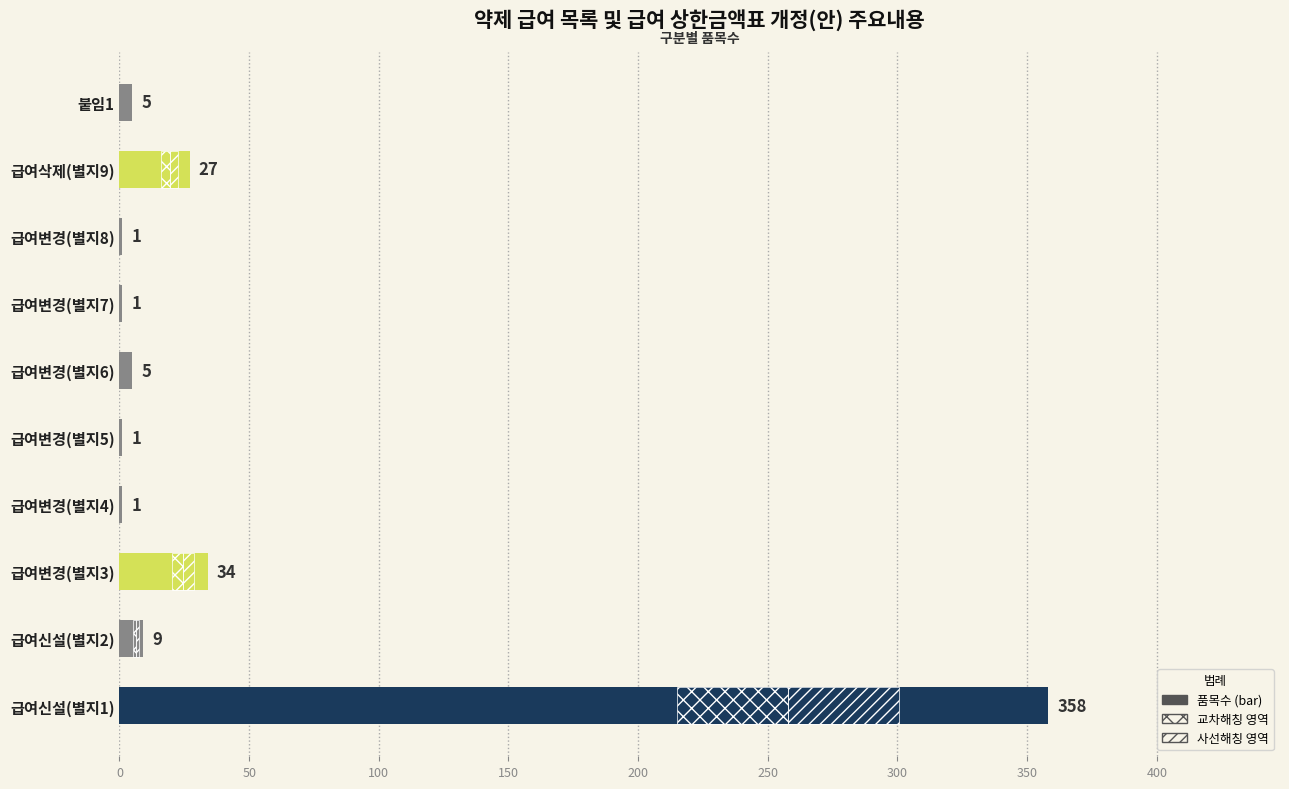

What is the label of the 2nd bar from the left?

급여신설(별지2)